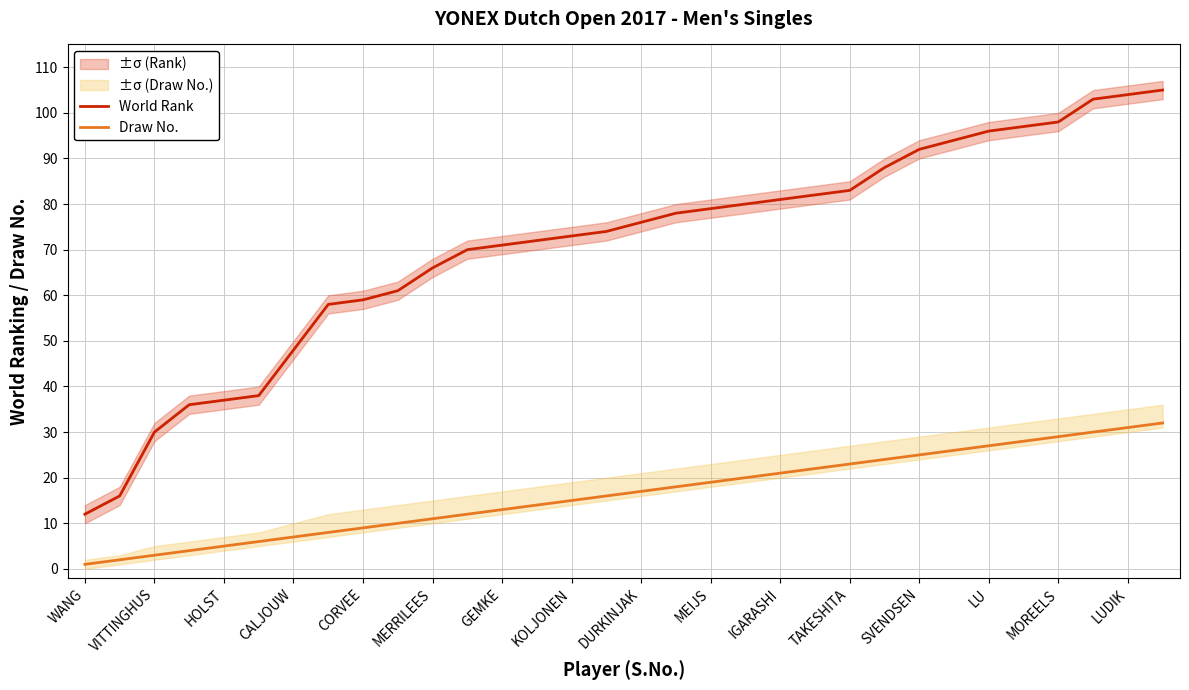

What is the highest value of the World Rank series?

105